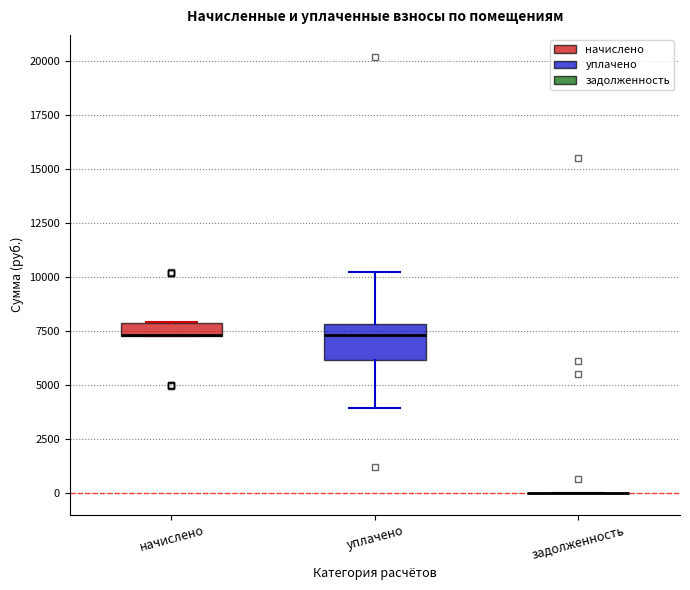

Comparing the boxes themselves (not the whiskers), which one is the tallest?

уплачено